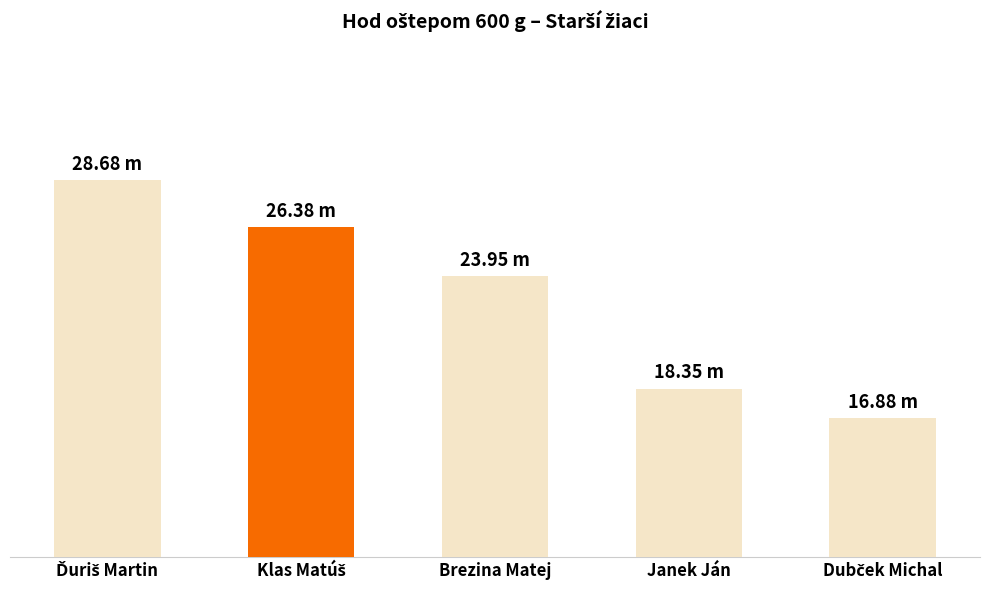

What is the difference between the second highest and minimum values?

9.5